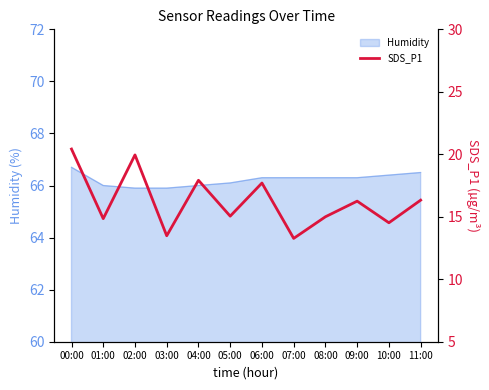

What is the greatest value displayed?

20.4